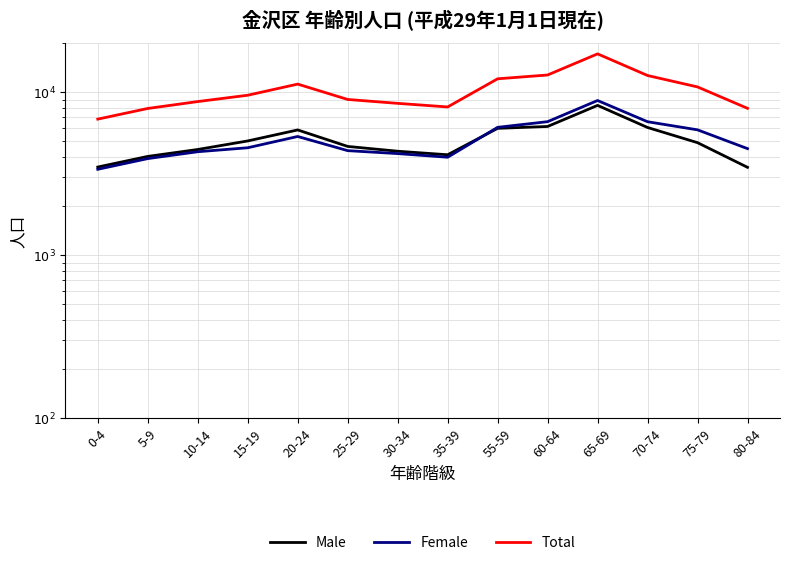

List the series in order of their peak value, highest first.

Total, Female, Male